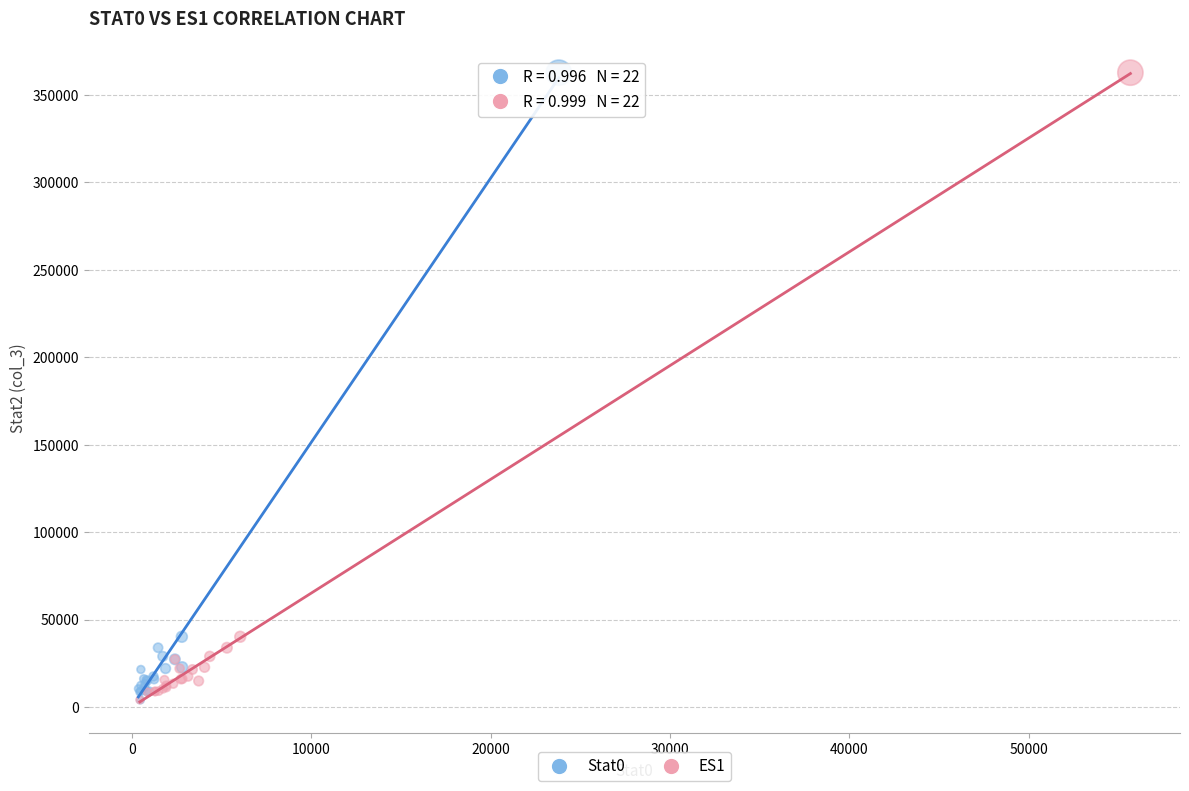

What are all the series names shown in the legend?

Stat0, ES1